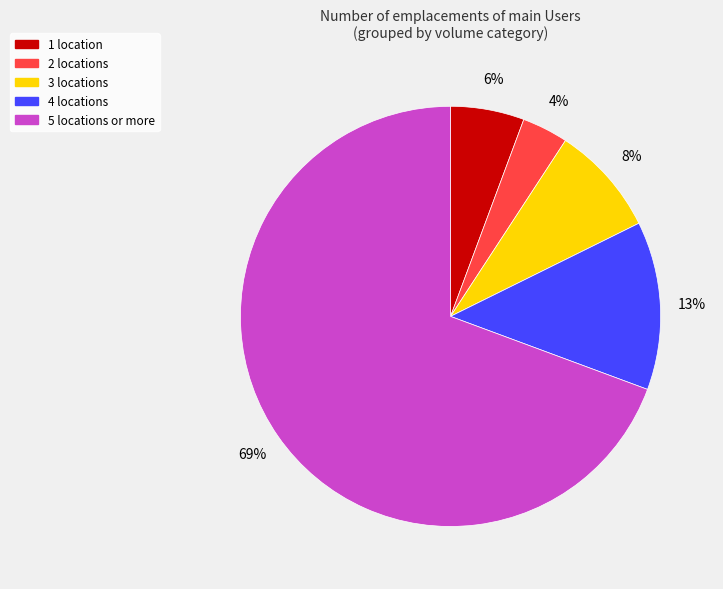

Is there a majority slice in this chart?

Yes